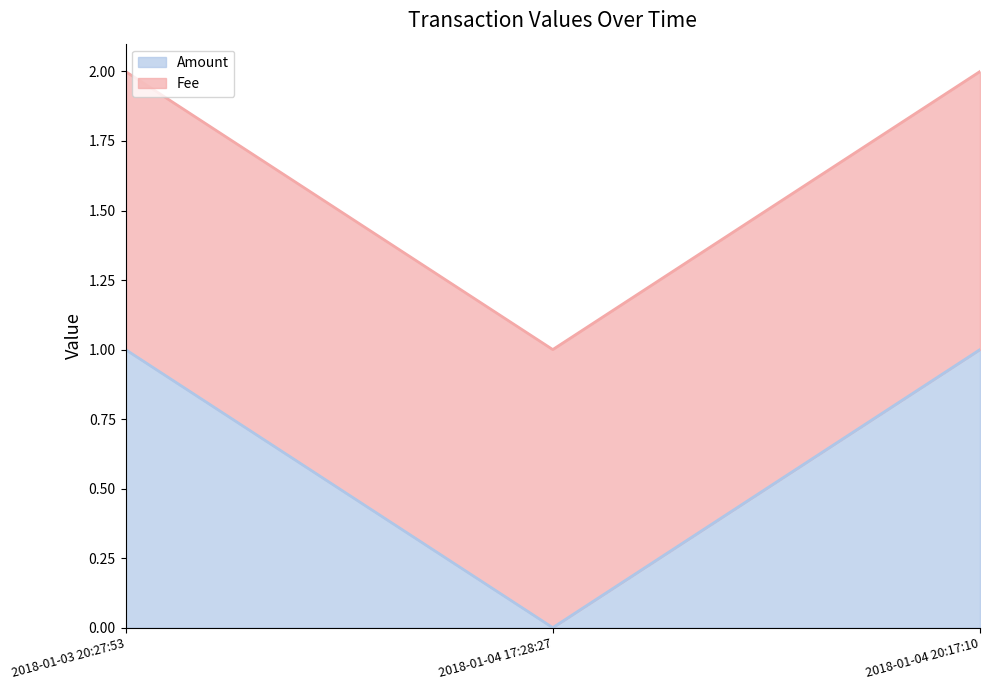

Between 2018-01-03 20:27:53 and 2018-01-04 17:28:27, which is larger?

2018-01-03 20:27:53